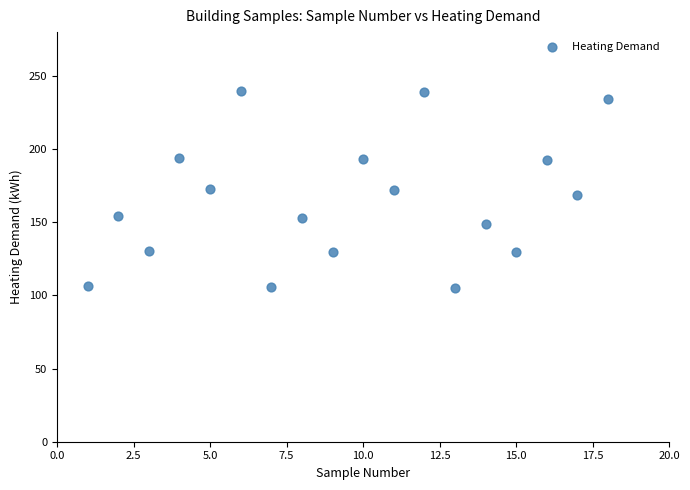

What is the range of Y values (max minus min)?

134.9